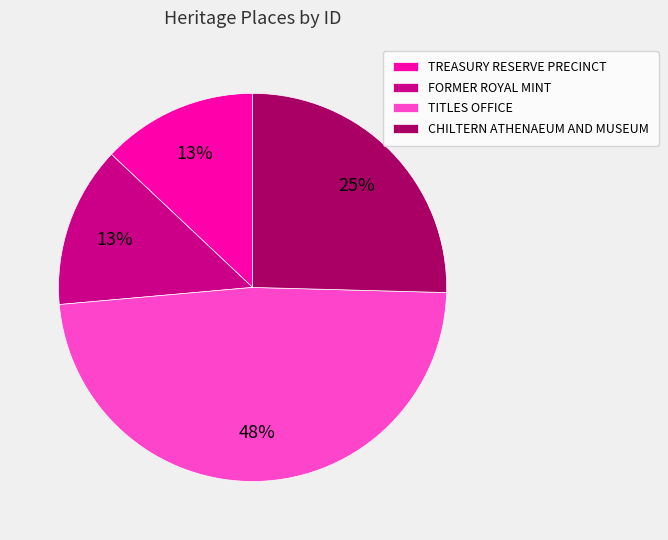

To the nearest percent, what portion does FORMER ROYAL MINT represent?

13%